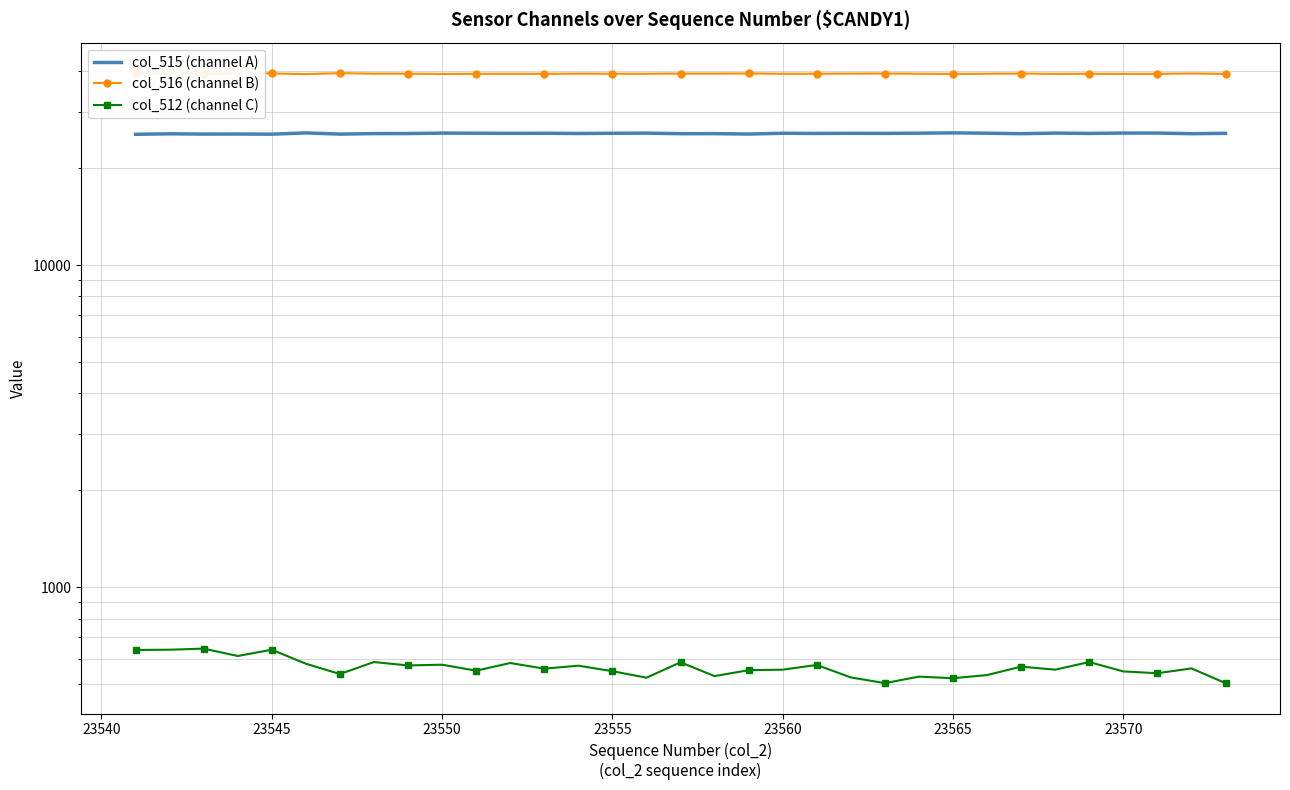

True or false: col_516 (channel B) has more than 2 points higher than both neighbors.

True